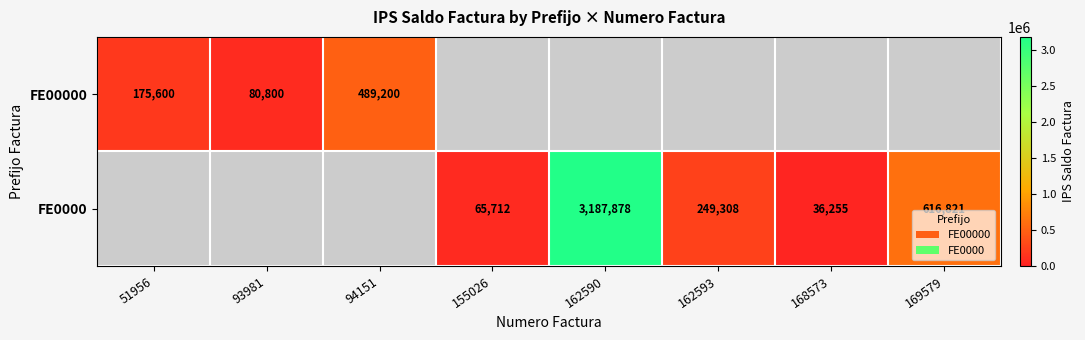

Which has a higher value, 155026 or 162593?

162593